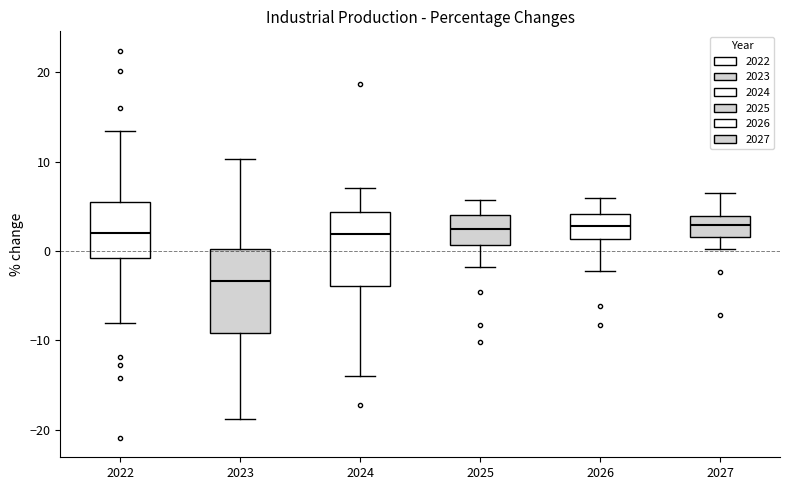

Where does the upper whisker of the box at x = 2022 end on the y-axis? The values are not printed on the chart, so give them approximately, as read against the axis.

13